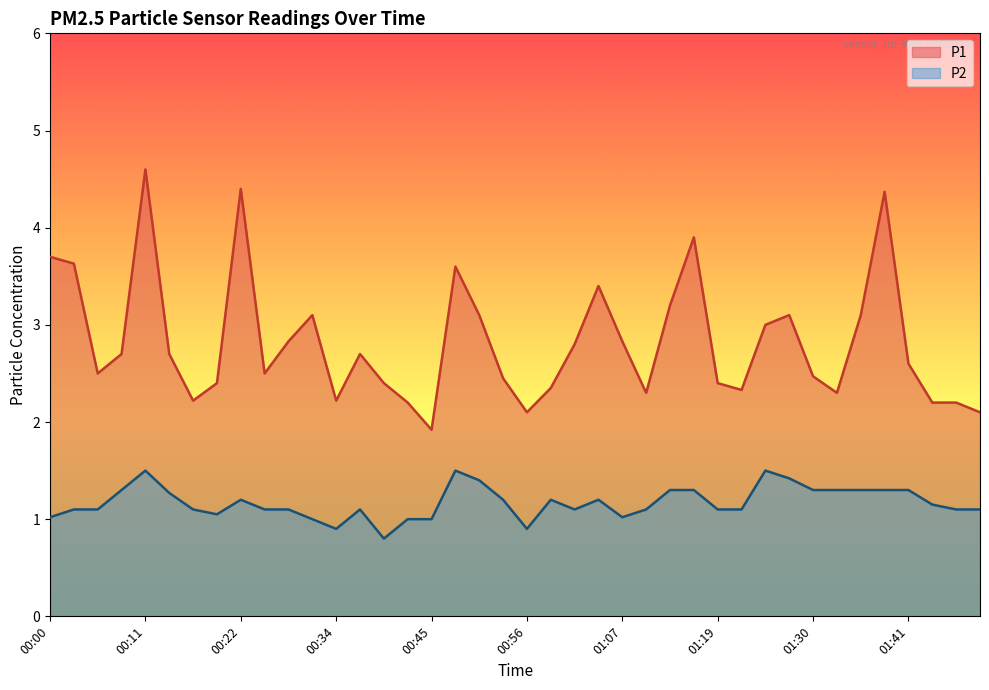

True or false: P2 has more than 0 points higher than both neighbors.

True